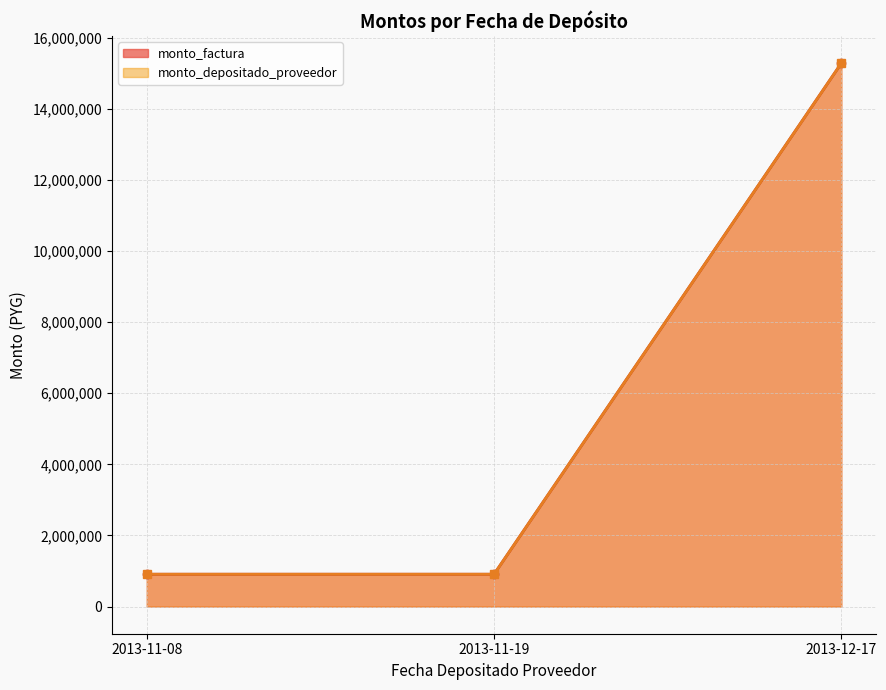

Reading left to right, what are all the values shown in this chart?

monto_factura: 909100	909090	15282459
monto_depositado_proveedor: 909100	909090	15282459